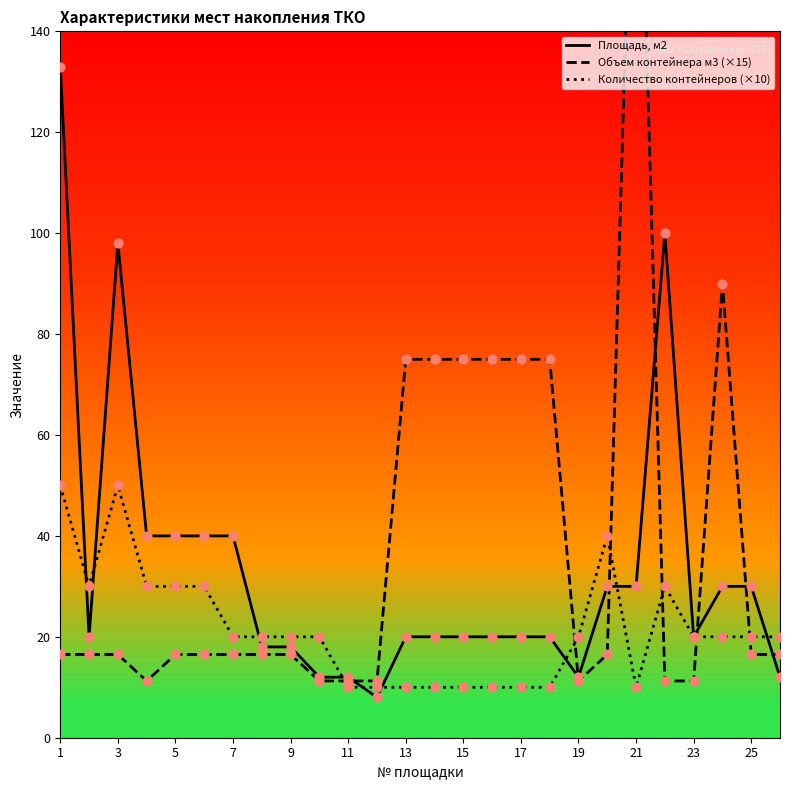

What are all the series names shown in the legend?

Площадь, м2, Объем контейнера м3 (×15), Количество контейнеров (×10)